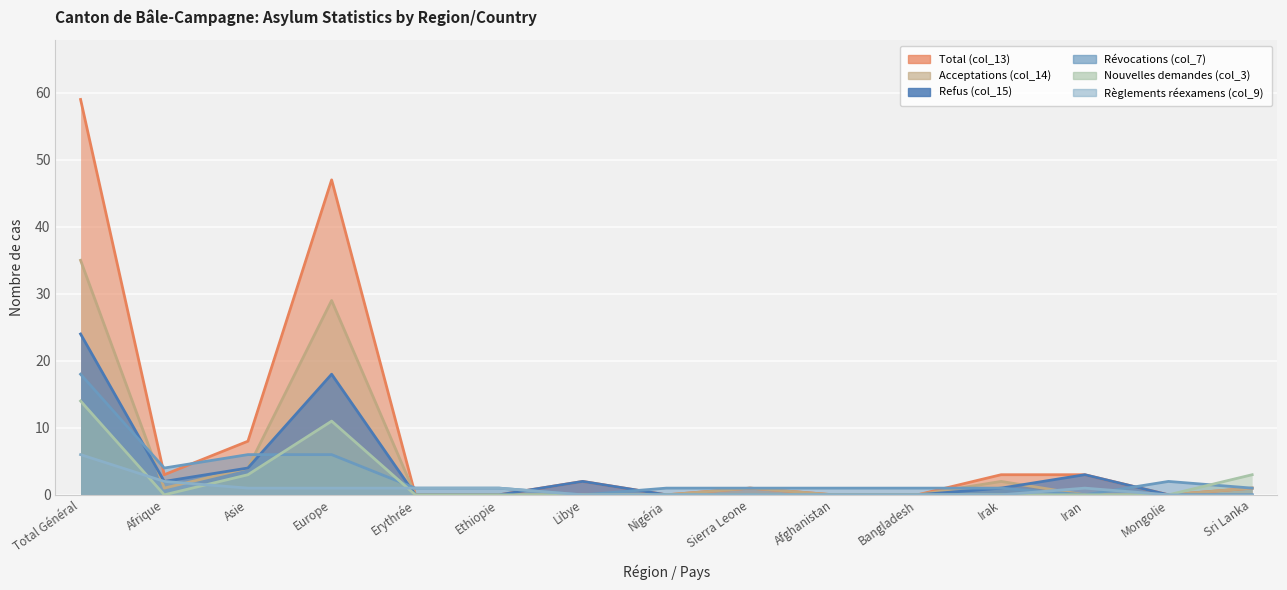

The value of Règlements réexamens (col_9) at Libye is 0. True or false?

True